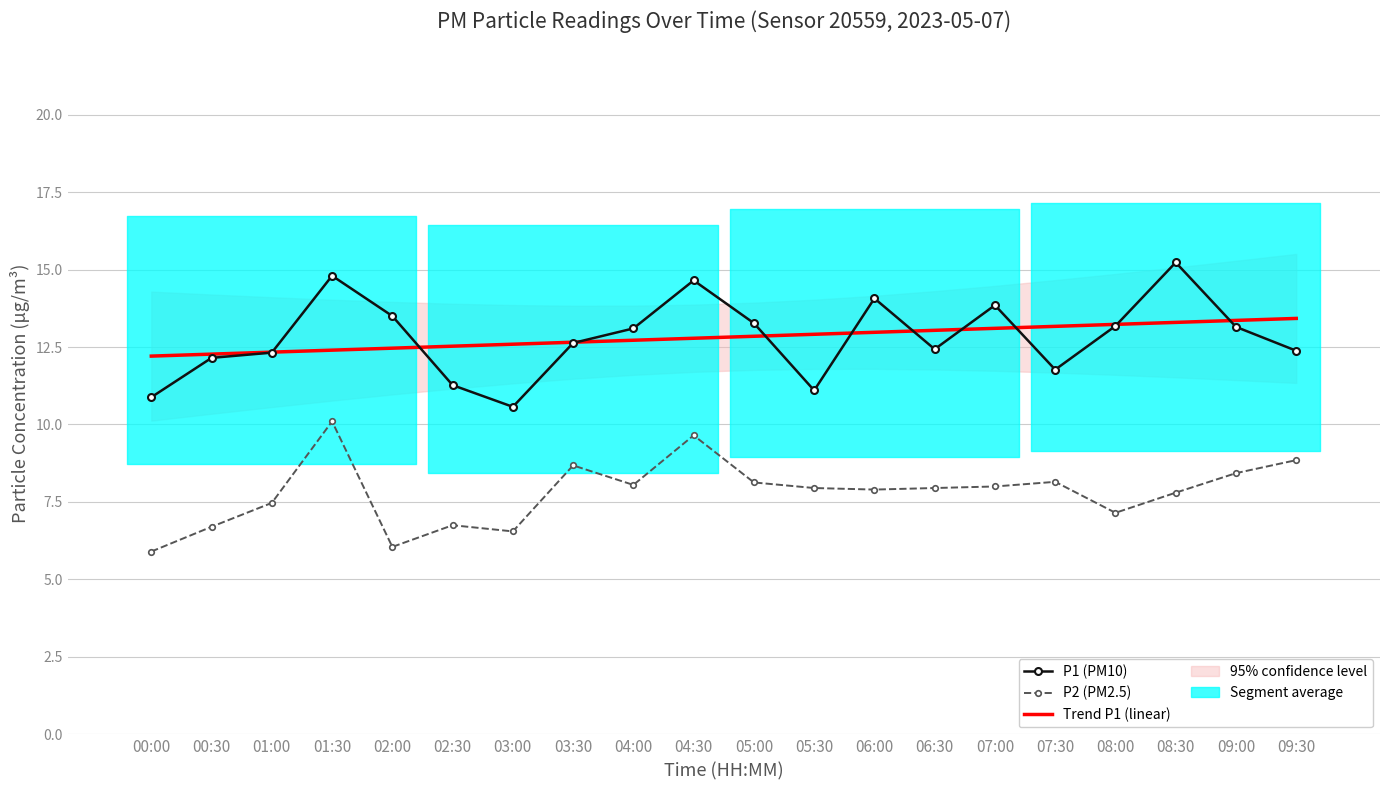

What is the label of the 11th point from the right?

04:30